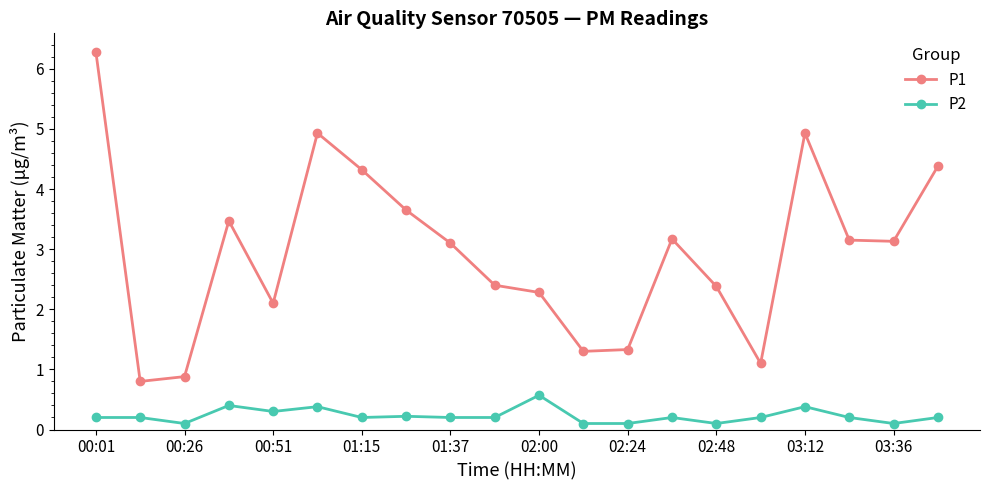

What is the value of the P2 point at the 11th from the left?

0.6